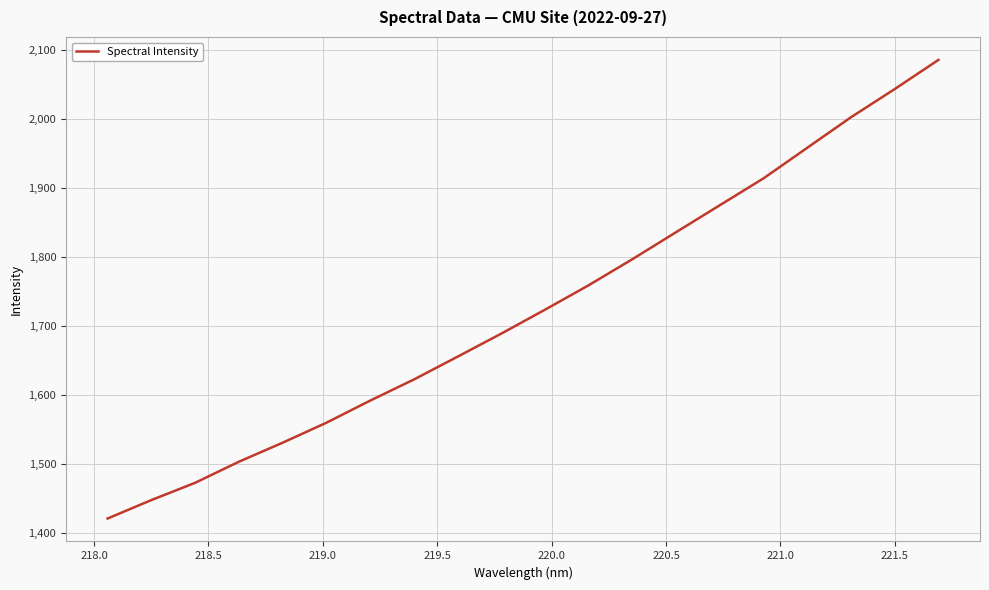

What is the greatest value displayed?

2086.0